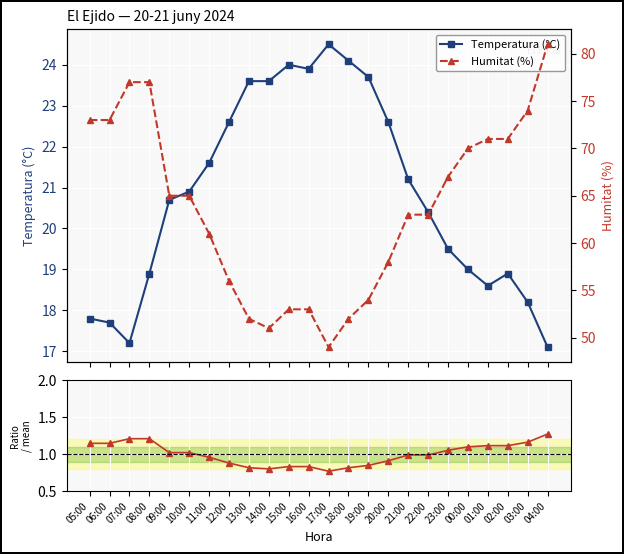

Between 22:00 and 03:00, which series saw the biggest shift?

Humitat (%)